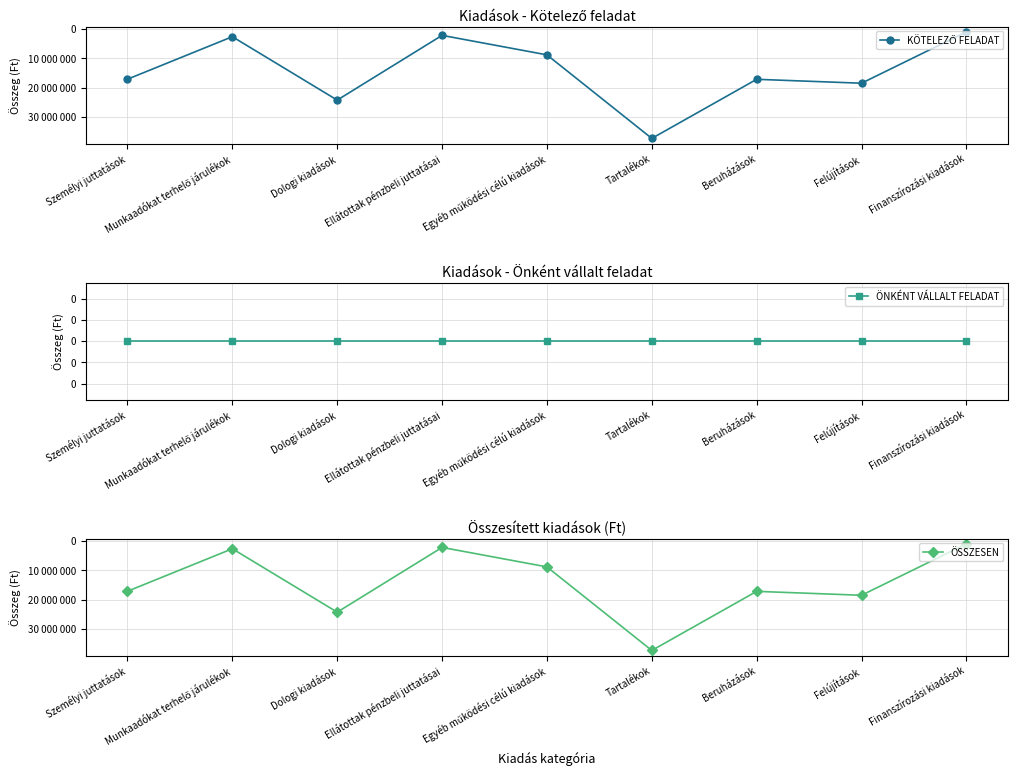

True or false: ÖNKÉNT VÁLLALT FELADAT and KÖTELEZŐ FELADAT intersect in this chart.

False